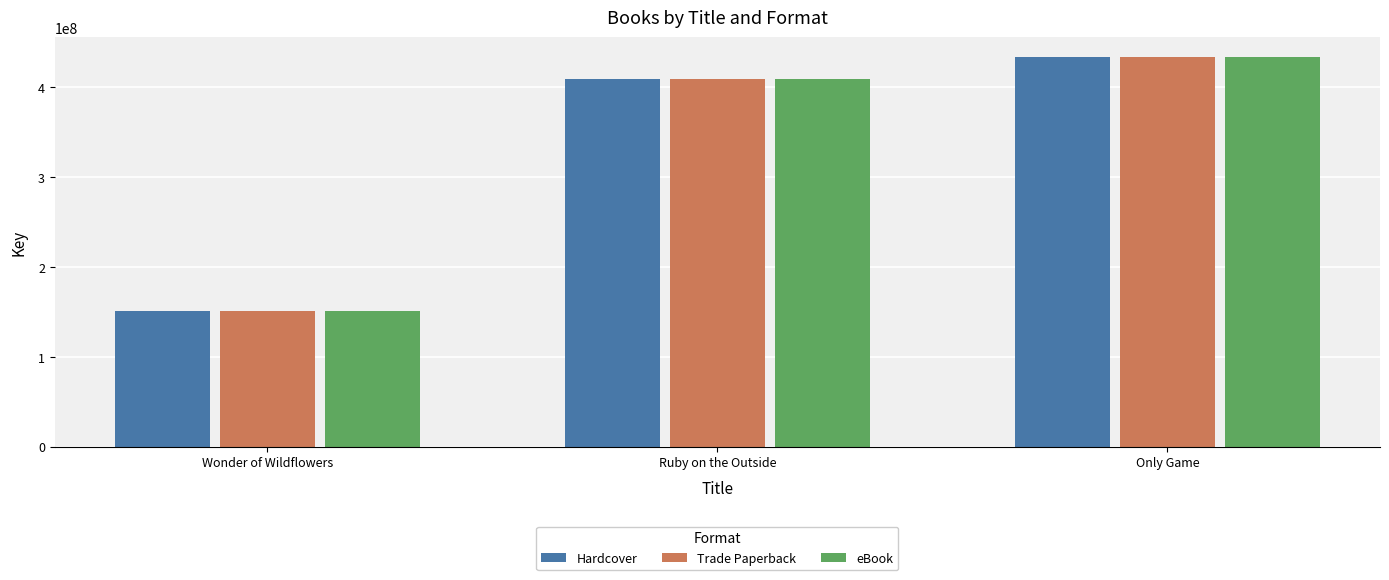

What is the maximum value for Hardcover?

434097145